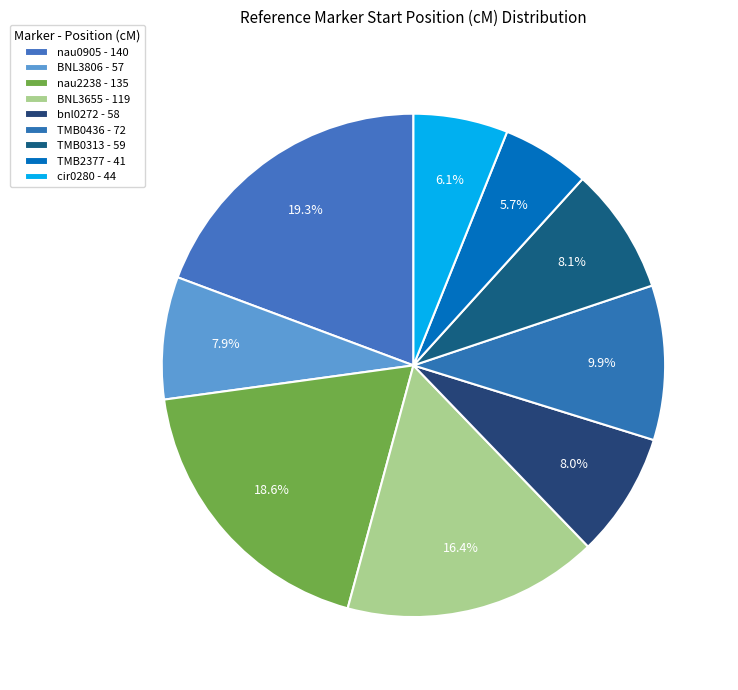

Is there any slice that represents more than half of the pie?

No